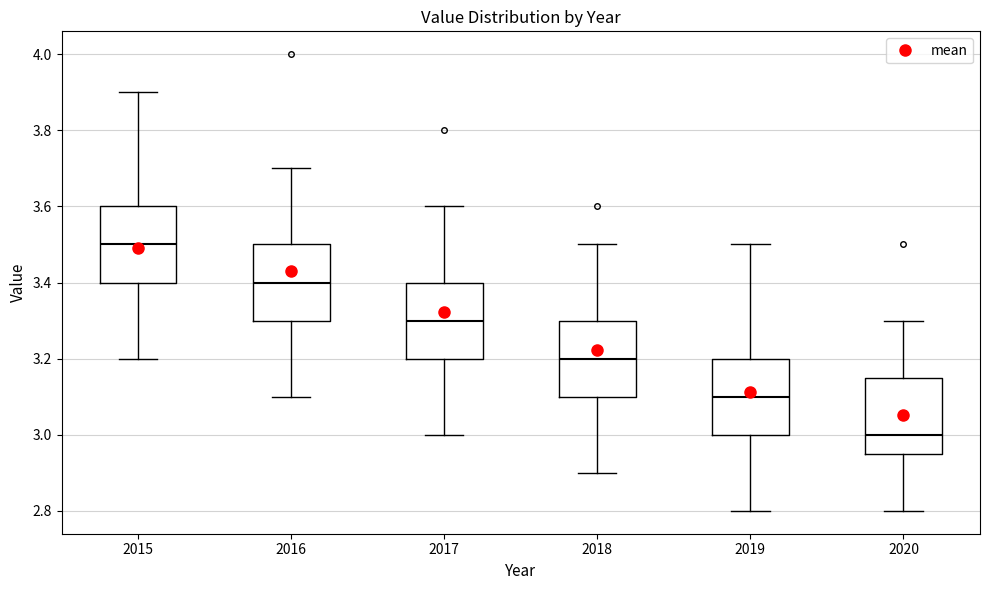

Which box has the highest median line?

2015